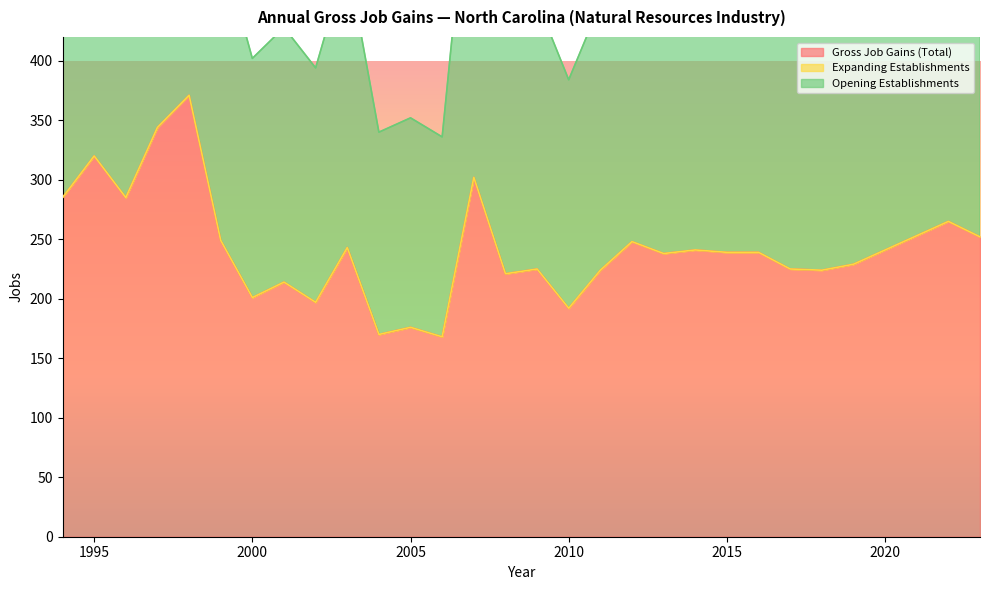

Rank the categories by Opening Establishments value from lowest to highest.

2006, 2004, 2005, 2010, 2002, 2000, 2001, 2008, 2011, 2018, 2009, 2017, 2019, 2013, 2015, 2016, 2014, 2003, 2012, 1999, 2023, 2022, 1994, 1996, 2007, 1995, 1997, 1998